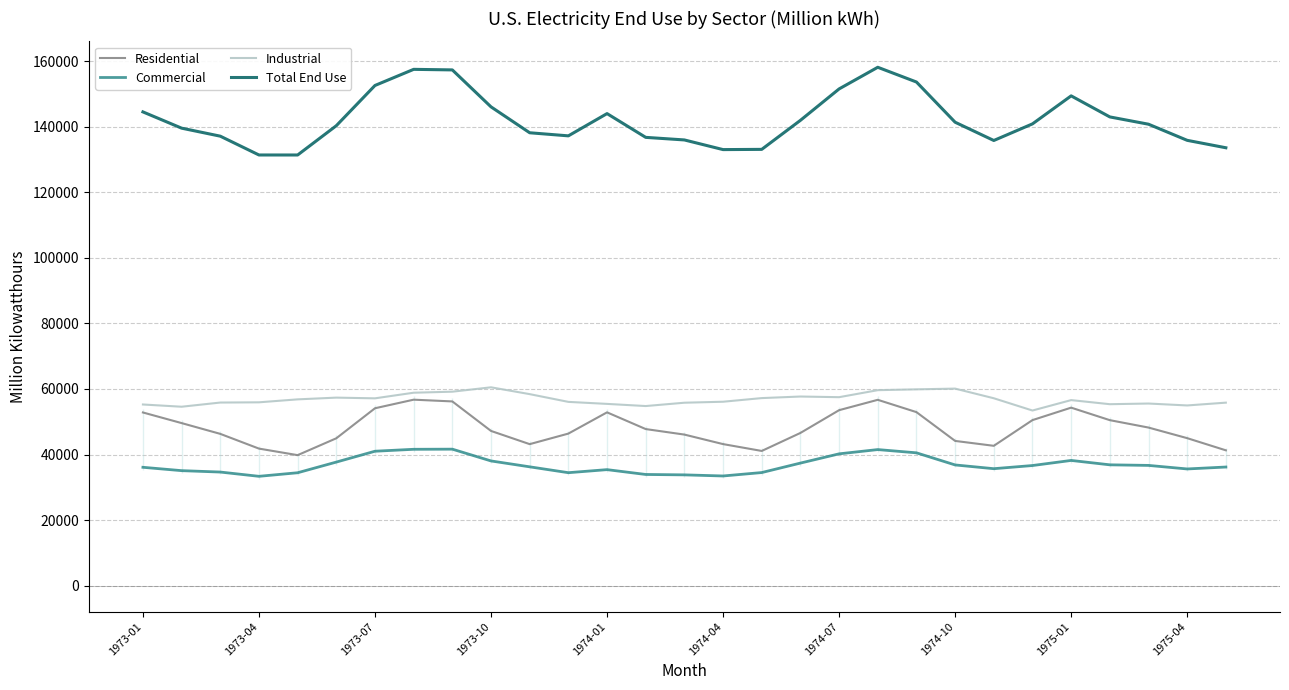

What is the total value across all series at 10?

276019.4